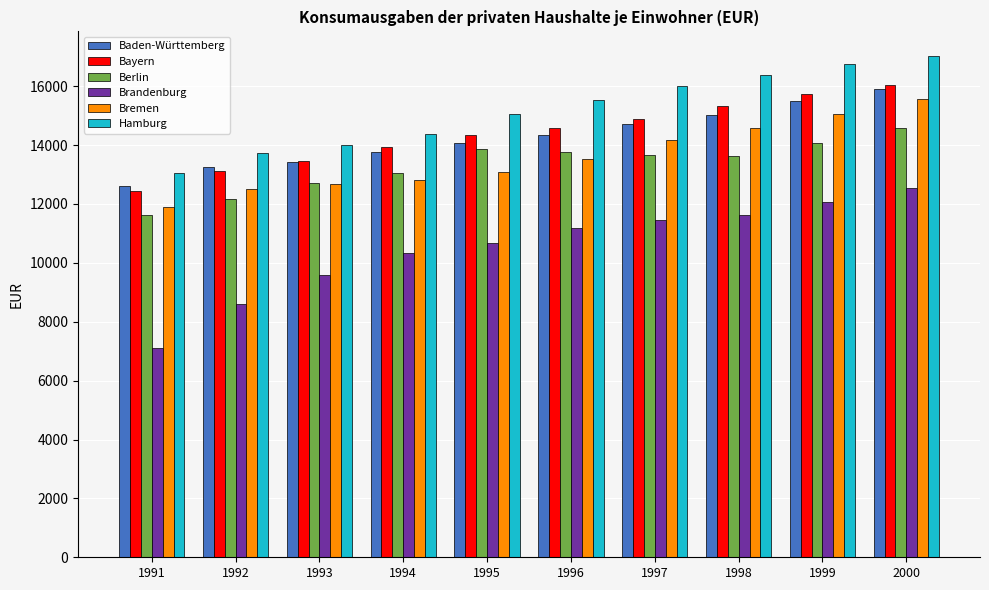

What is the value of the Bayern bar at the 9th from the left?

15737